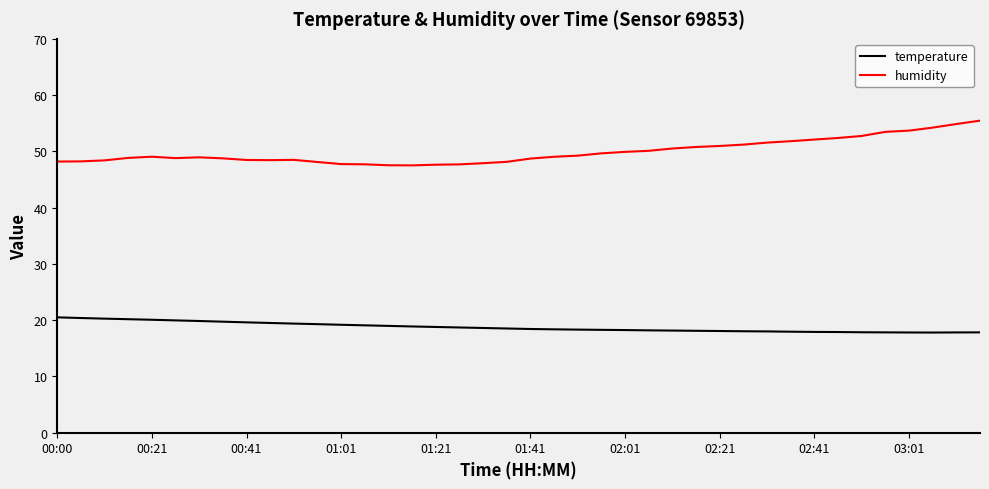

What is the minimum value shown in the chart?

17.8